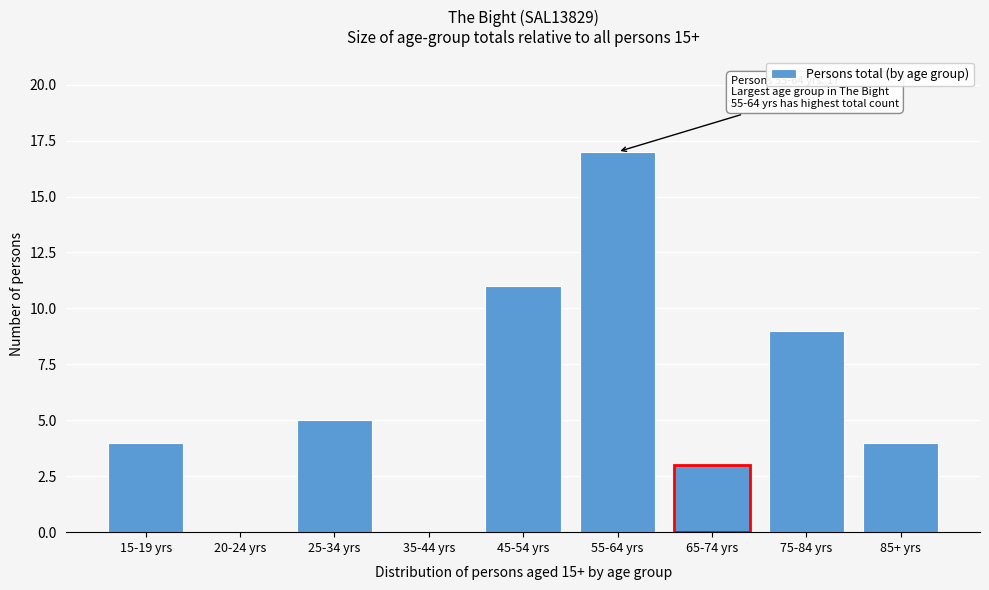

Reading left to right, what are all the values shown in this chart?

15-19 yrs=4	20-24 yrs=0	25-34 yrs=5	35-44 yrs=0	45-54 yrs=11	55-64 yrs=17	65-74 yrs=3	75-84 yrs=9	85+ yrs=4